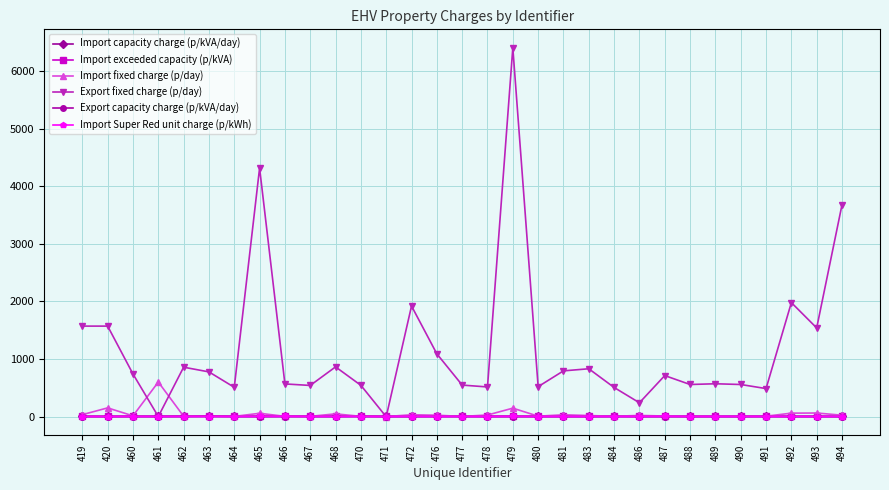

At which category does the chart reach its minimum across all series?

471